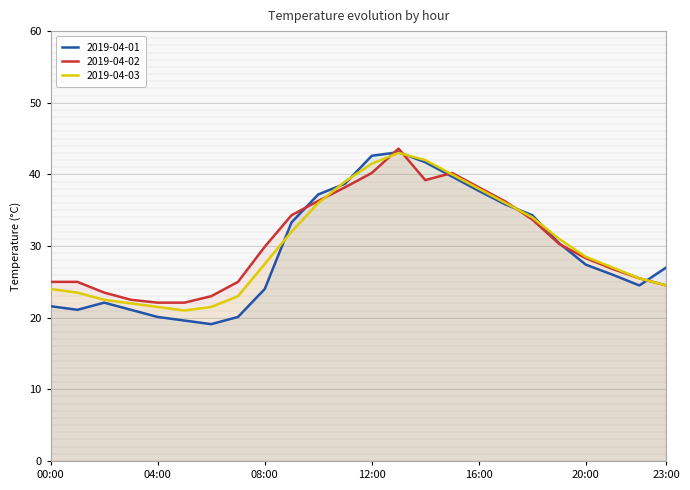

What is the difference between the maximum and minimum values in the 2019-04-02 series?

21.5